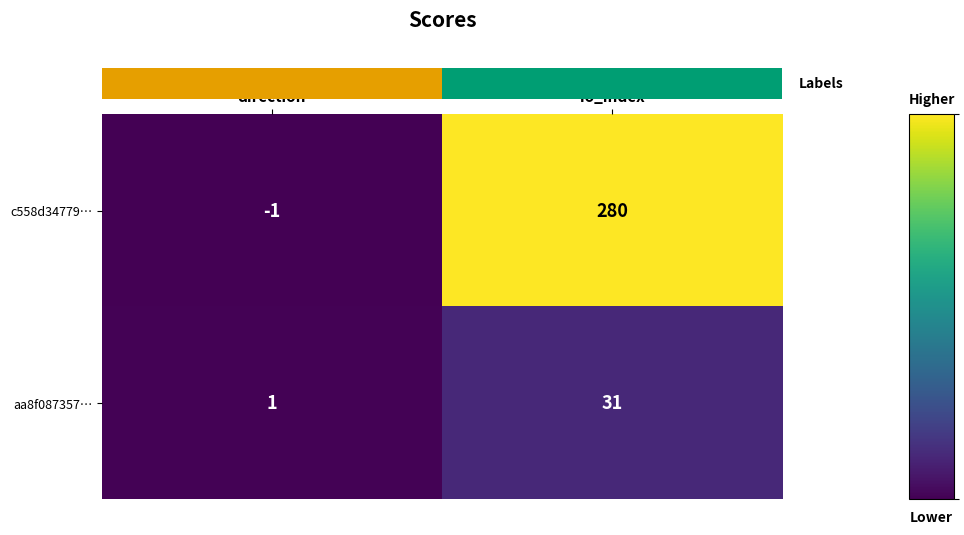

Rank the series by their average value, from highest to lowest.

c558d34779…, aa8f087357…